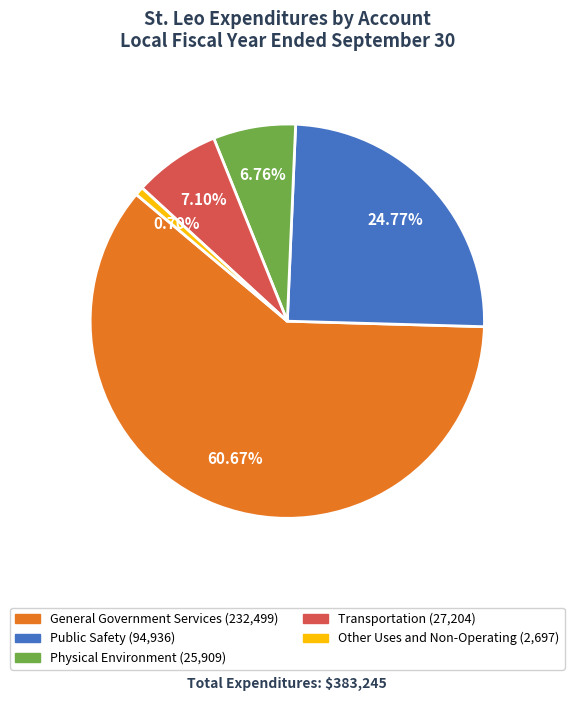

What percentage is the General Government Services slice, to the nearest percent?

61%